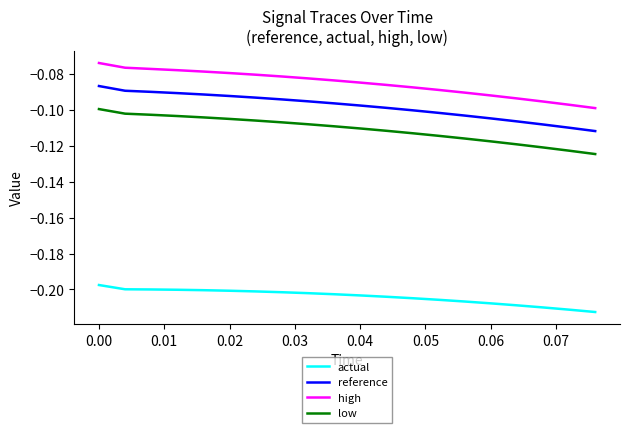

True or false: reference and high cross at least once.

False